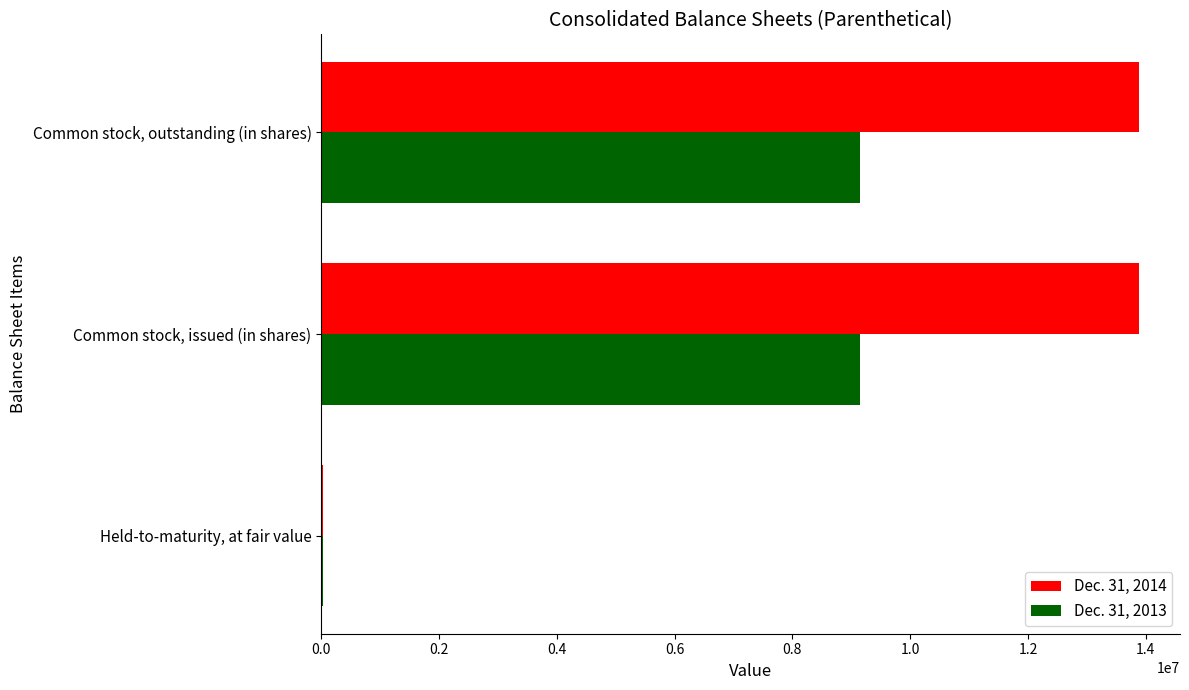

What is the maximum value shown in the chart?

13887134